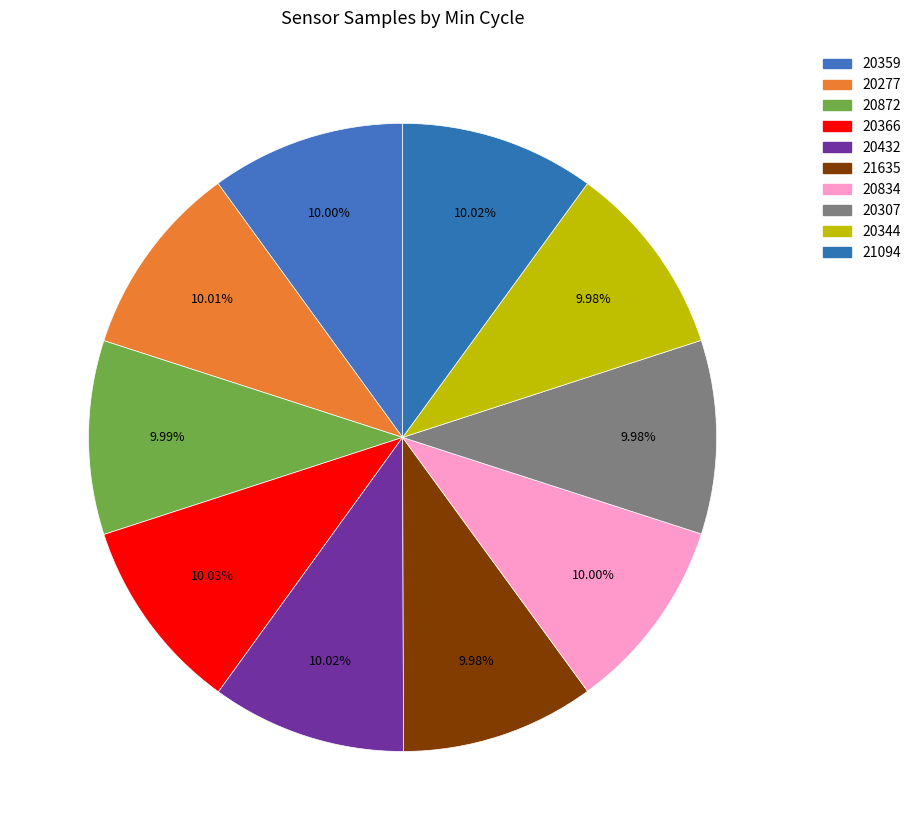

Count the number of slices in the pie.

10